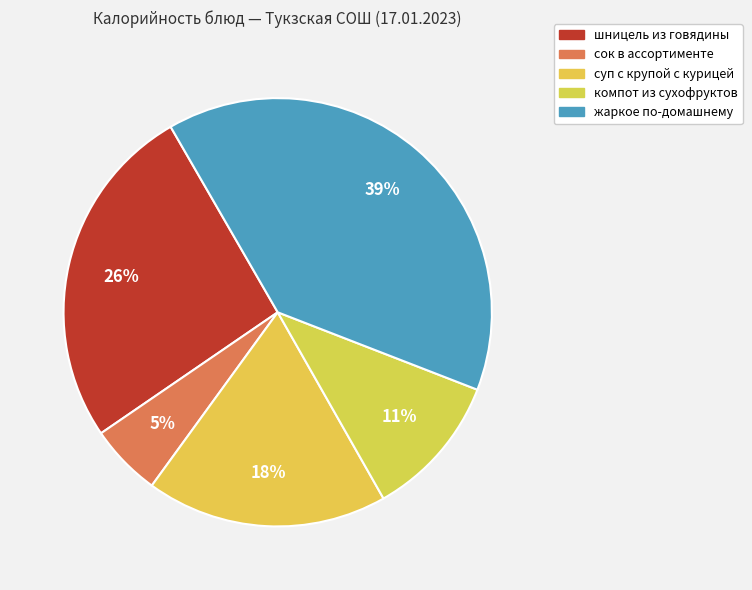

Is жаркое по-домашнему the majority of the pie?

No